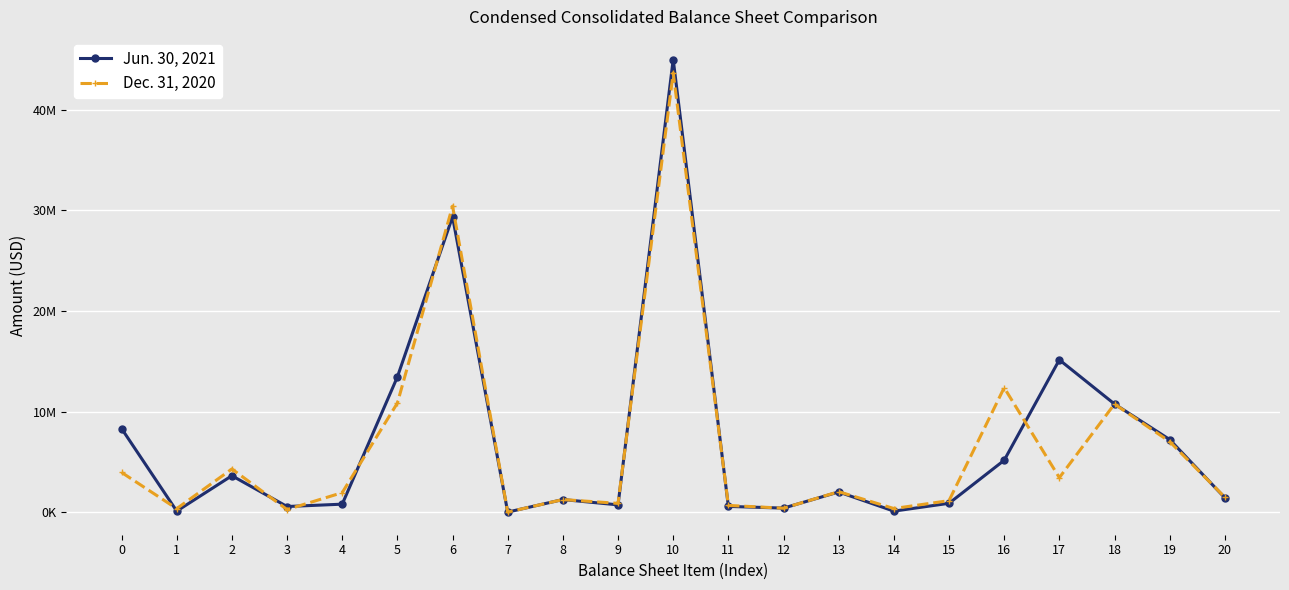

What are all the series names shown in the legend?

Jun. 30, 2021, Dec. 31, 2020